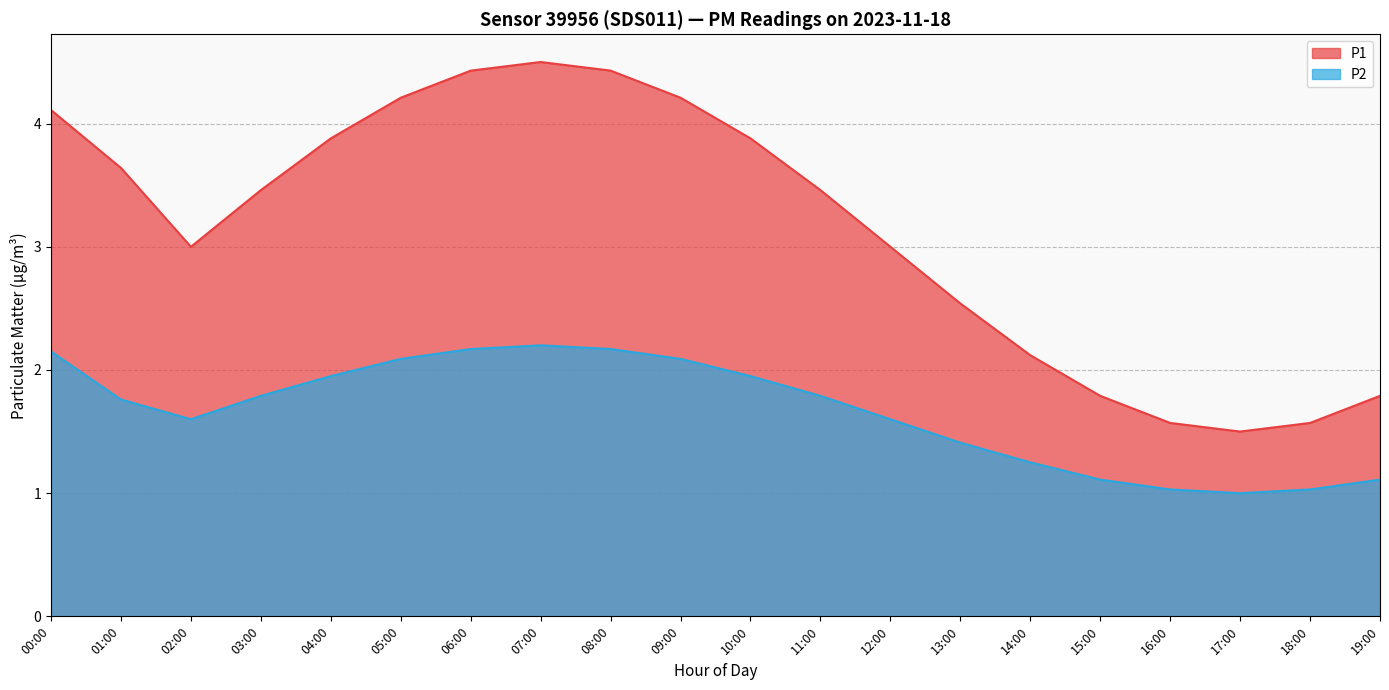

Which series has the largest total across all categories?

P1